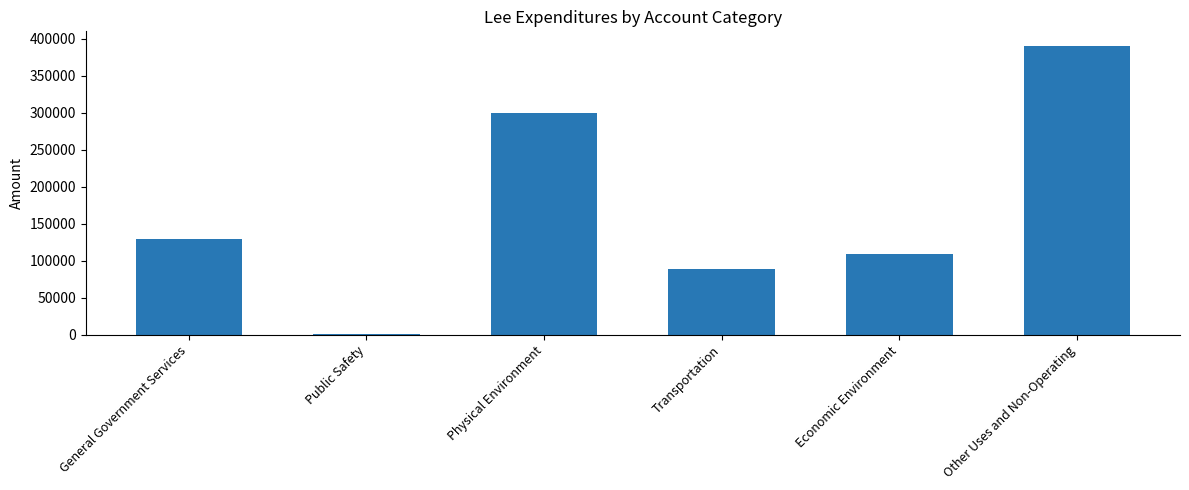

True or false: the data shows 129373 at General Government Services.

True